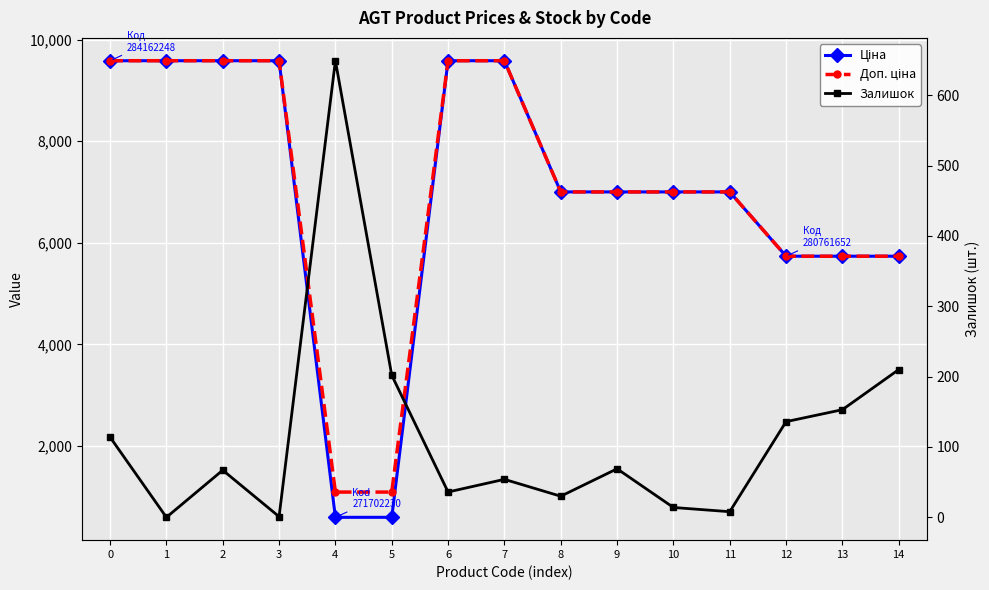

Where is the first local maximum for Залишок?

2